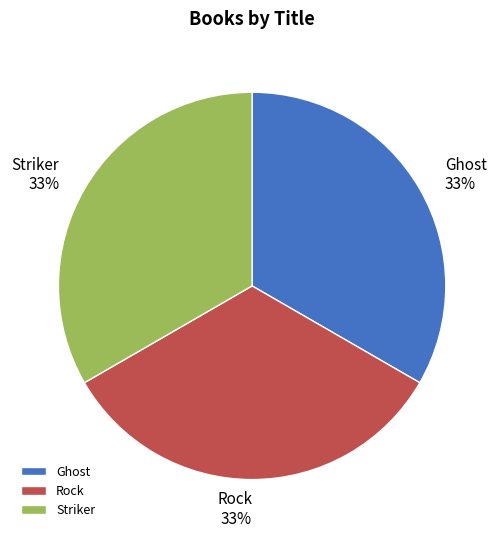

Is there a majority slice in this chart?

No